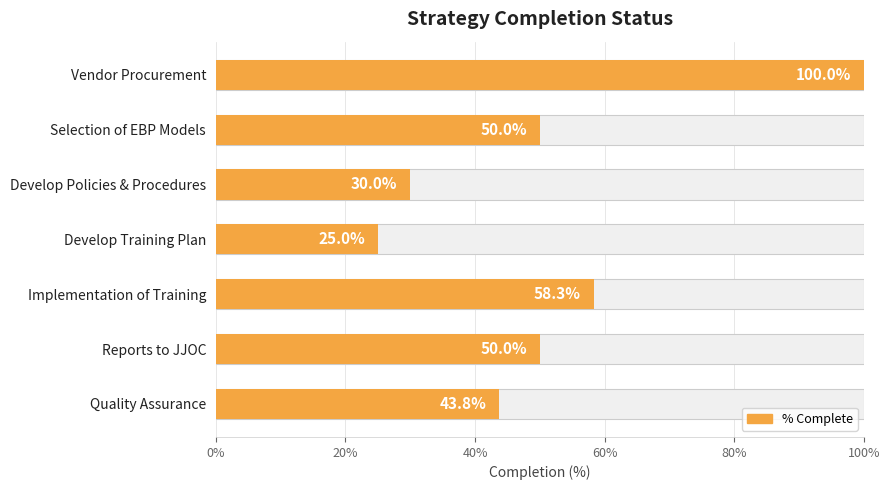

What is the value of the 4th bar from the left?

0.2